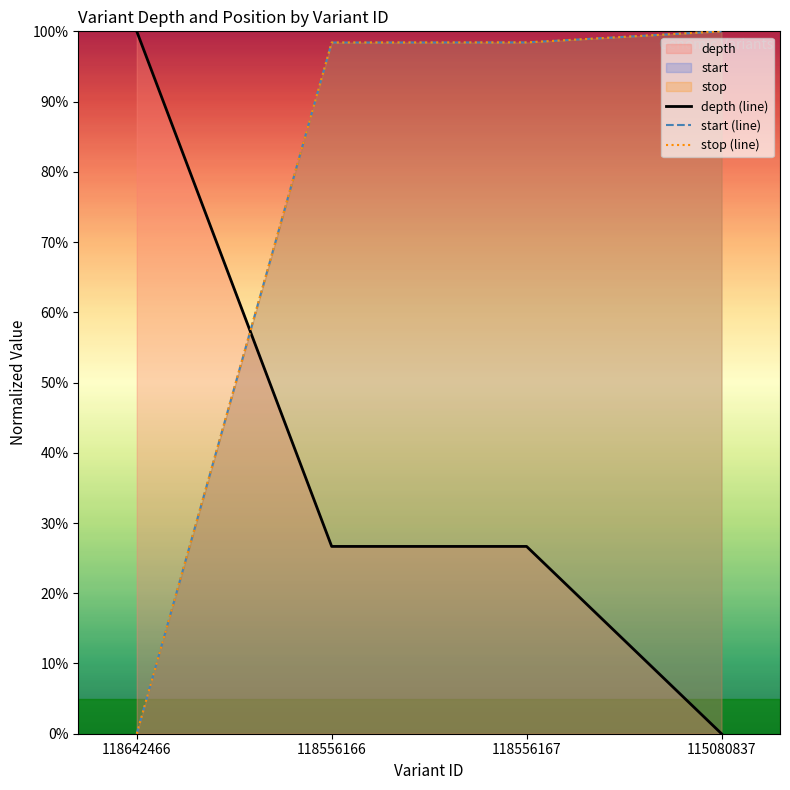

Where do start (line) and depth (line) first cross each other?

118642466 and 118556166